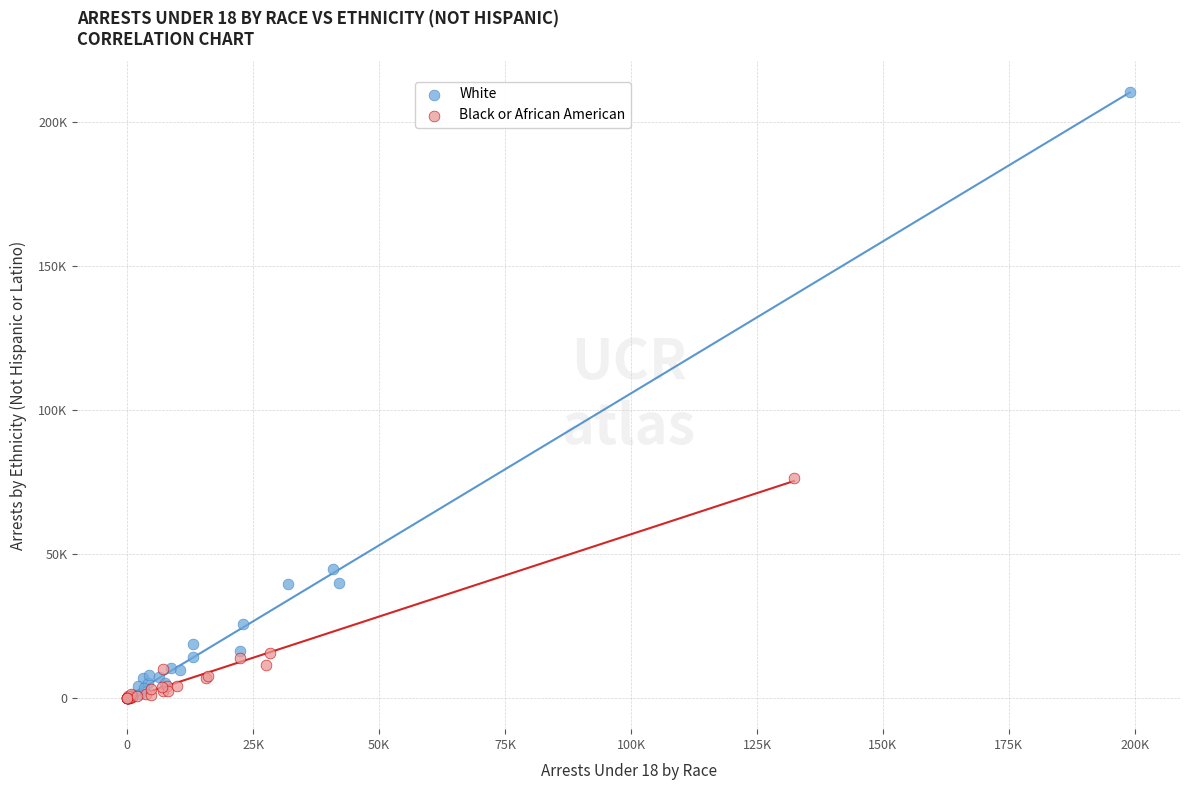

What are all the series names shown in the legend?

White, Black or African American